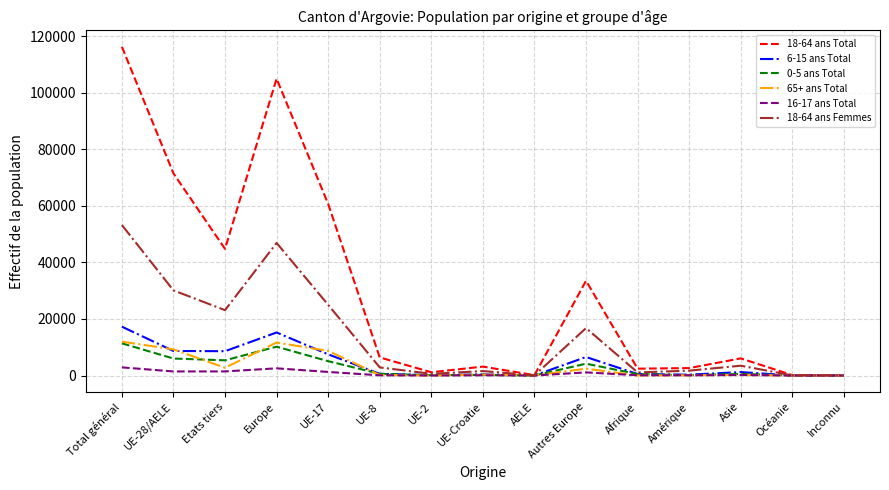

The value of 0-5 ans Total at Europe is 5309. True or false?

False